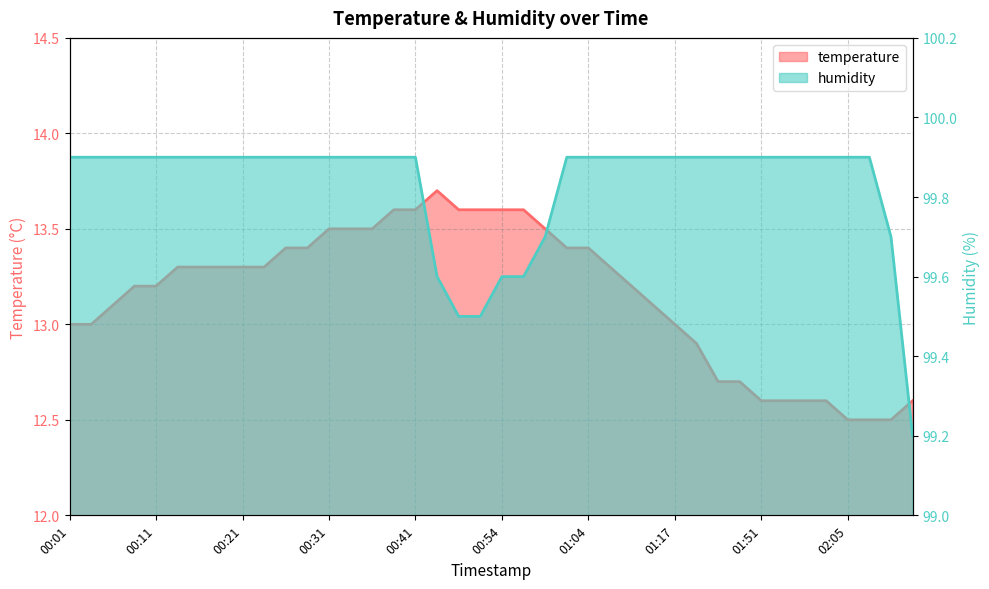

Reading left to right, extract all data points from this chart.

temperature: 13.0	13.0	13.1	13.2	13.2	13.3	13.3	13.3	13.3	13.3	13.4	13.4	13.5	13.5	13.5	13.6	13.6	13.7	13.6	13.6	13.6	13.6	13.5	13.4	13.4	13.3	13.2	13.1	13.0	12.9	12.7	12.7	12.6	12.6	12.6	12.6	12.5	12.5	12.5	12.6
humidity: 99.9	99.9	99.9	99.9	99.9	99.9	99.9	99.9	99.9	99.9	99.9	99.9	99.9	99.9	99.9	99.9	99.9	99.6	99.5	99.5	99.6	99.6	99.7	99.9	99.9	99.9	99.9	99.9	99.9	99.9	99.9	99.9	99.9	99.9	99.9	99.9	99.9	99.9	99.7	99.2